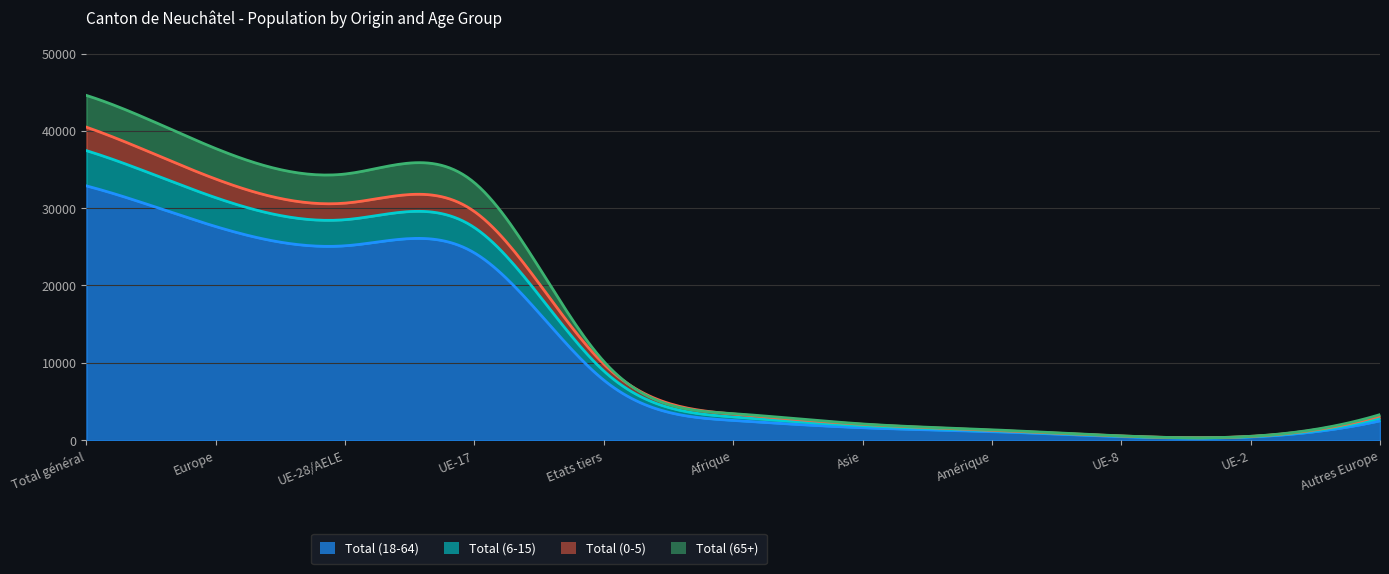

True or false: Total (18-64) and Total (65+) cross at least once.

False